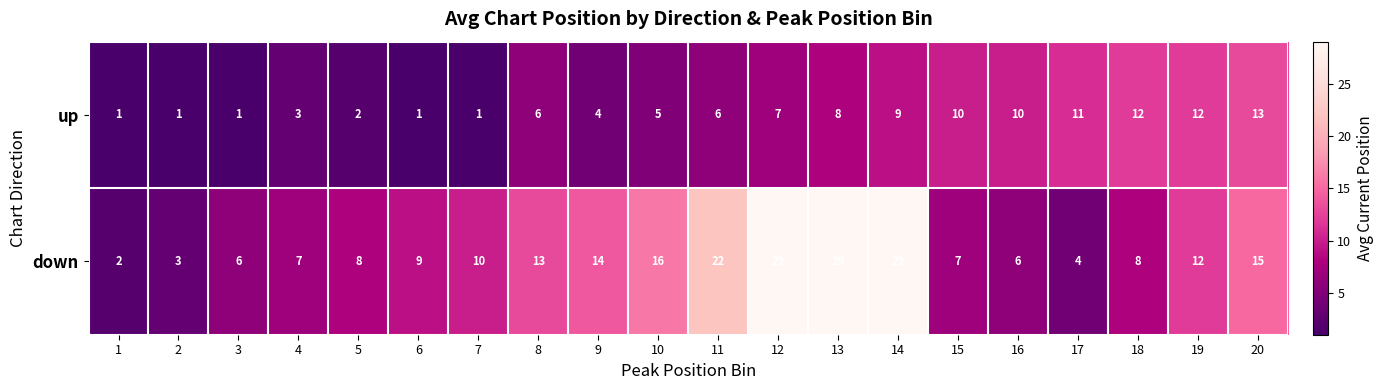

What is the sum of all up values?

123